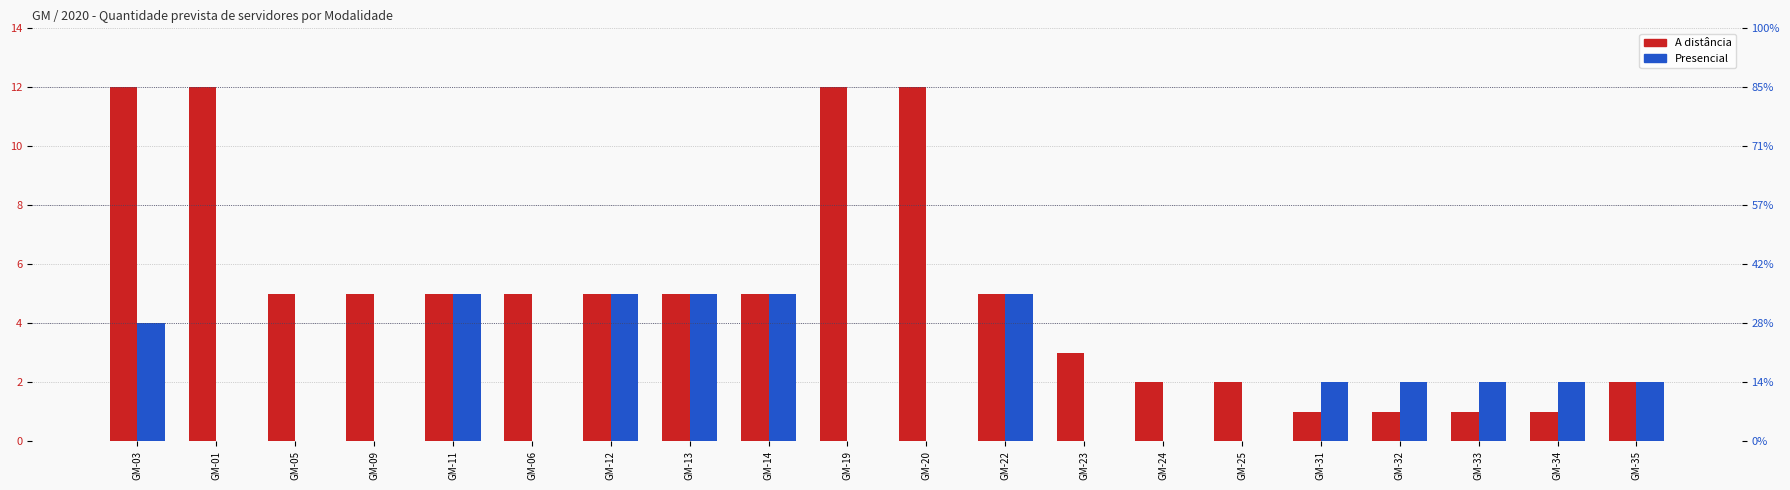

Between GM-09 and GM-20, which series saw the biggest shift?

A distância